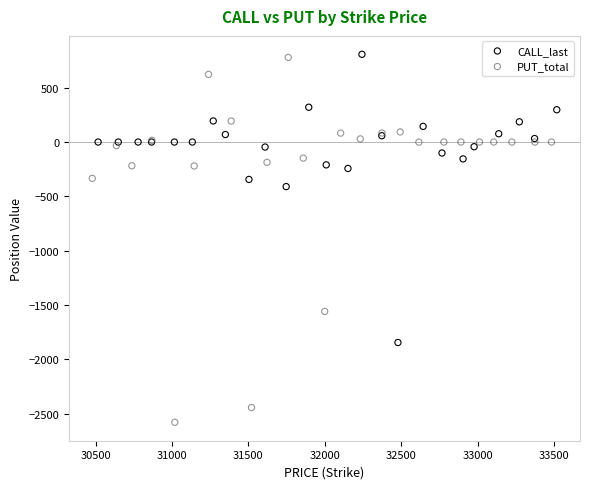

Which series has the widest spread of Y values?

PUT_total